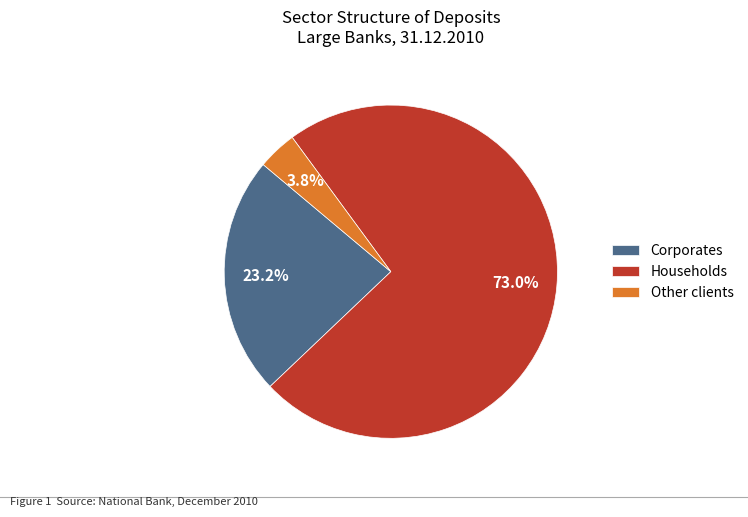

Rank the categories by value from highest to lowest.

Households, Corporates, Other clients